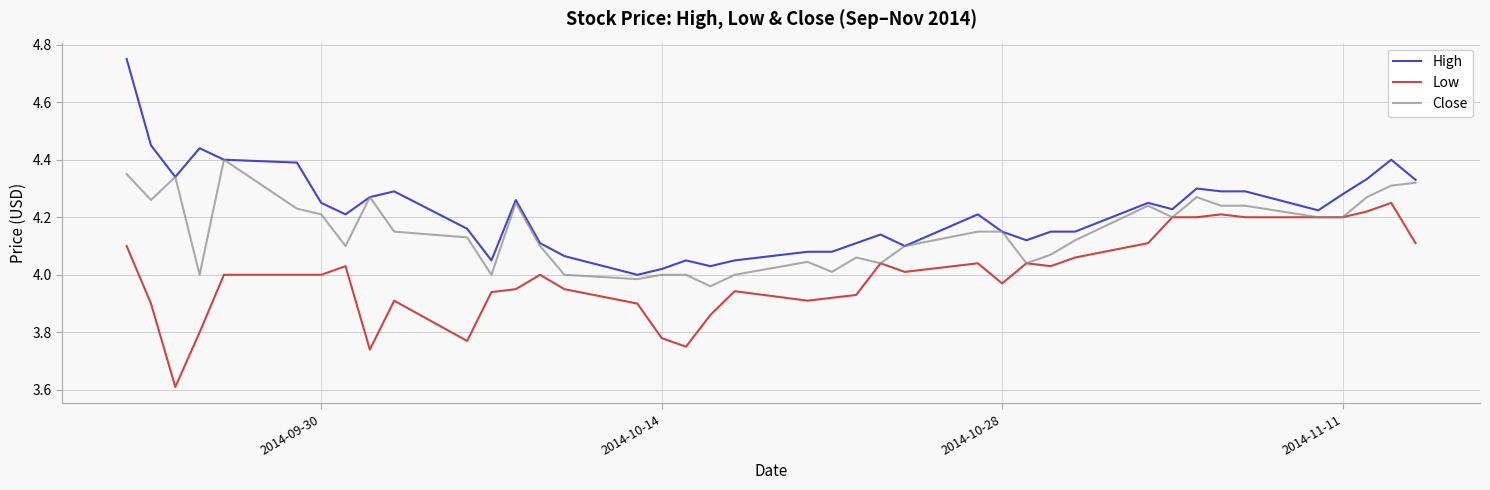

What is the smallest value displayed?

3.6